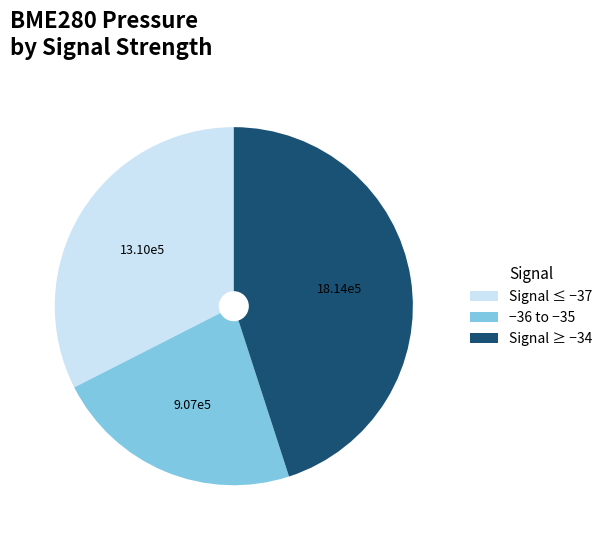

Does any single category account for the majority?

No